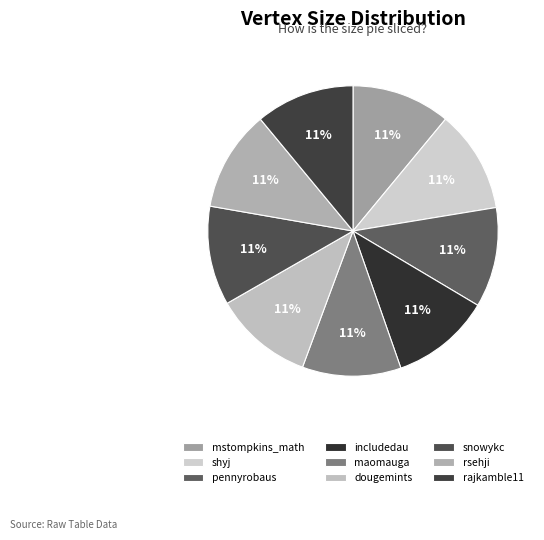

Rank the categories by value from lowest to highest.

mstompkins_math, maomauga, rajkamble11, snowykc, dougemints, includedau, pennyrobaus, rsehji, shyj